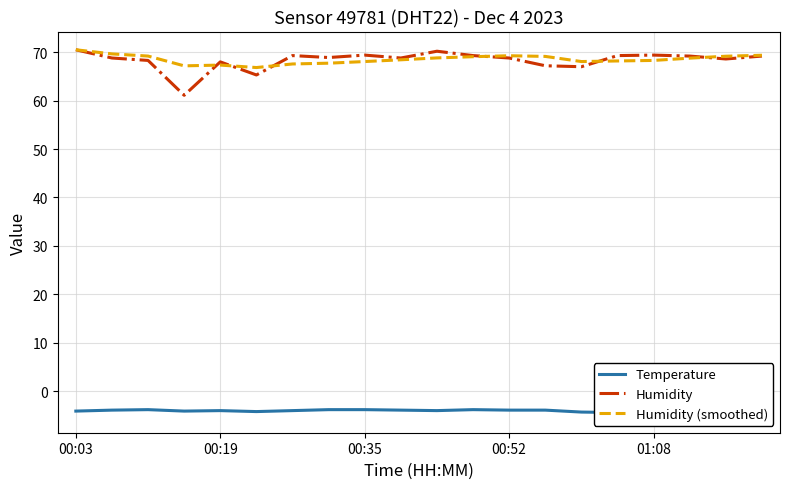

What is the minimum value for Humidity?

61.1